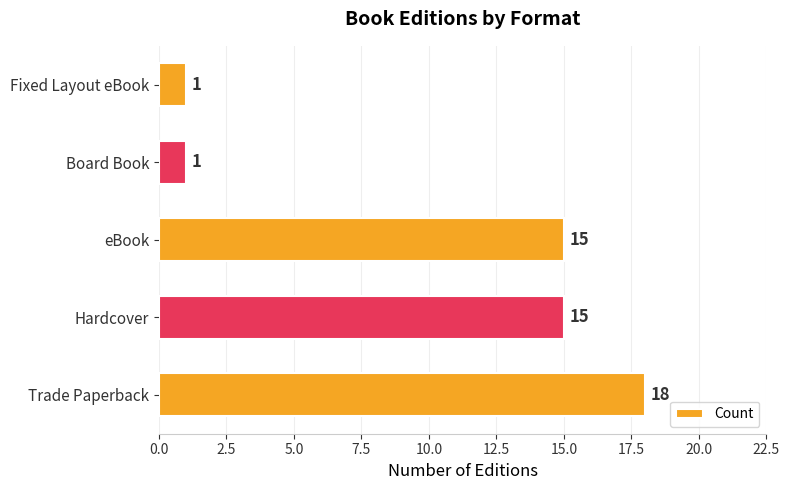

What is the average value?

10